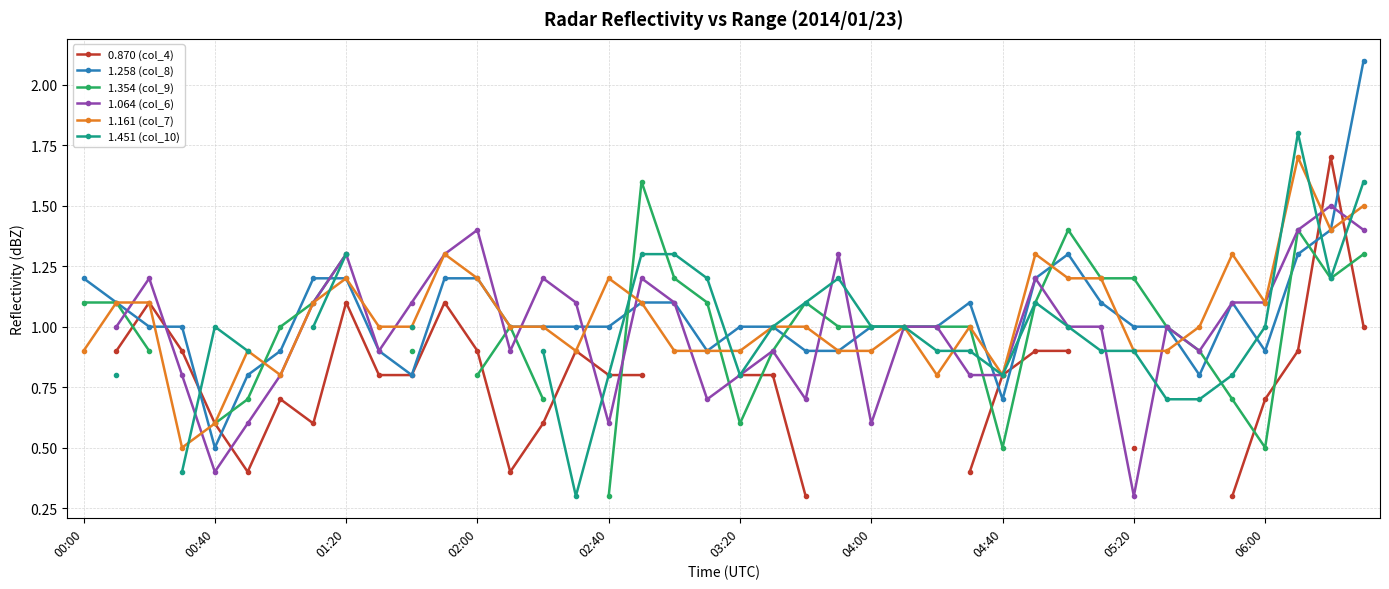

What is the maximum value for 1.258 (col_8)?

2.1